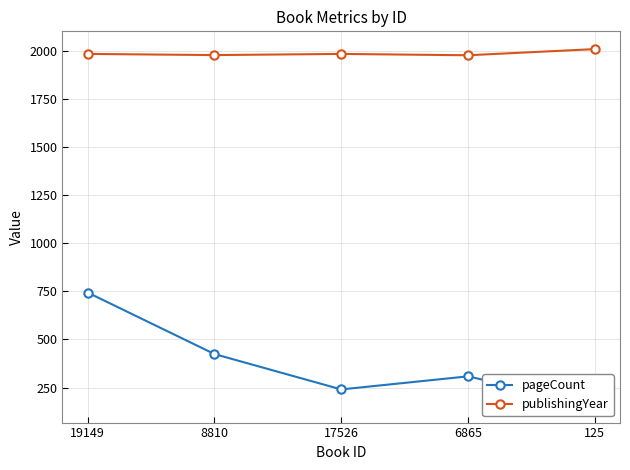

True or false: publishingYear has more than 0 interior local peaks.

True